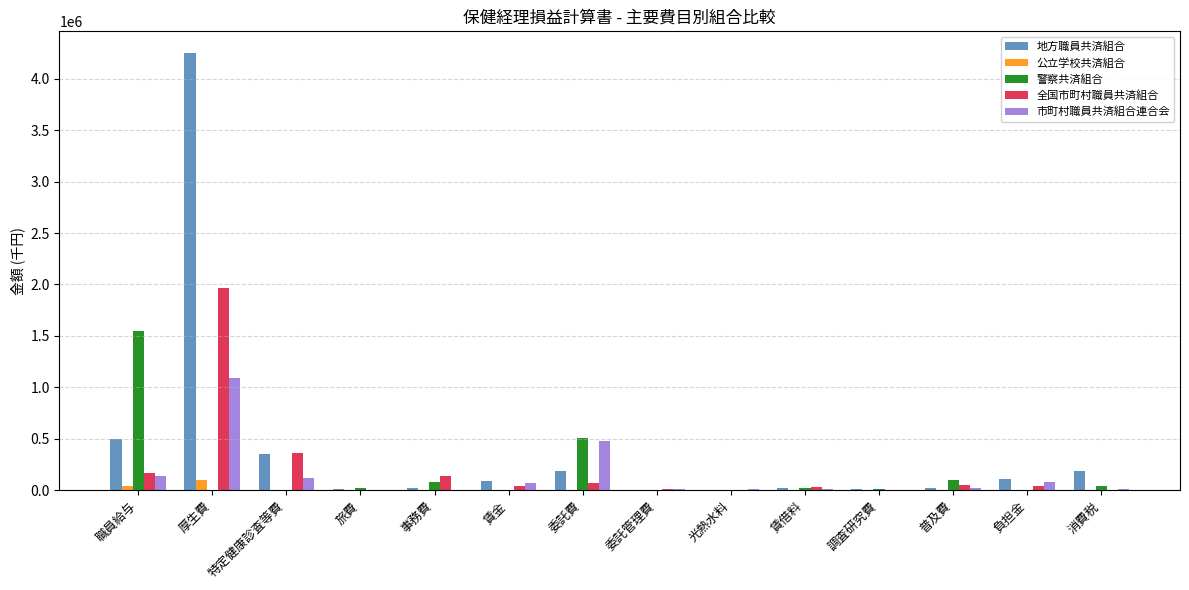

Which series has the largest total across all categories?

地方職員共済組合